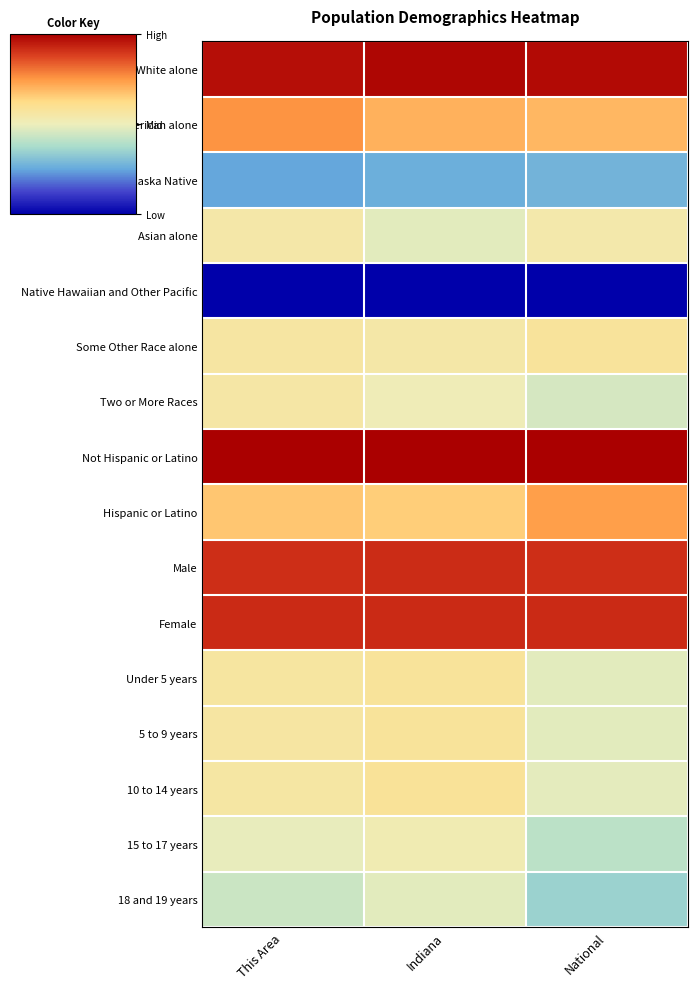

Reading left to right, what are all the values shown in this chart?

White alone: This Area=1.0	Indiana=1.0	National=1.0
Black or African American alone: This Area=0.8	Indiana=0.7	National=0.7
American Indian and Alaska Native: This Area=0.2	Indiana=0.3	National=0.3
Asian alone: This Area=0.5	Indiana=0.5	National=0.5
Native Hawaiian and Other Pacific: This Area=0.0	Indiana=0.0	National=0.0
Some Other Race alone: This Area=0.6	Indiana=0.5	National=0.6
Two or More Races: This Area=0.6	Indiana=0.5	National=0.5
Not Hispanic or Latino: This Area=1.0	Indiana=1.0	National=1.0
Hispanic or Latino: This Area=0.7	Indiana=0.7	National=0.7
Male: This Area=0.9	Indiana=0.9	National=0.9
Female: This Area=0.9	Indiana=0.9	National=0.9
Under 5 years: This Area=0.6	Indiana=0.6	National=0.5
5 to 9 years: This Area=0.6	Indiana=0.6	National=0.5
10 to 14 years: This Area=0.6	Indiana=0.6	National=0.5
15 to 17 years: This Area=0.5	Indiana=0.5	National=0.4
18 and 19 years: This Area=0.4	Indiana=0.5	National=0.3